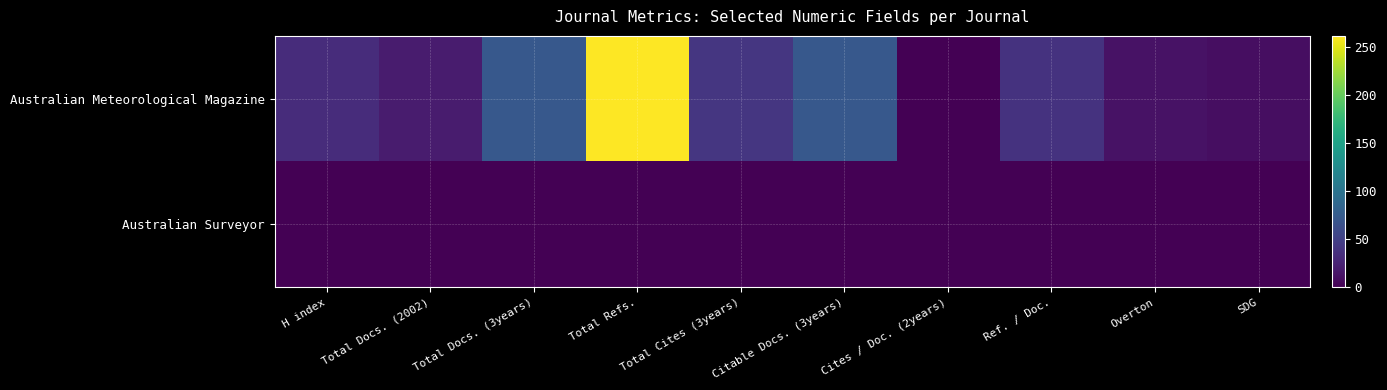

Which series has the largest total across all categories?

Australian Meteorological Magazine